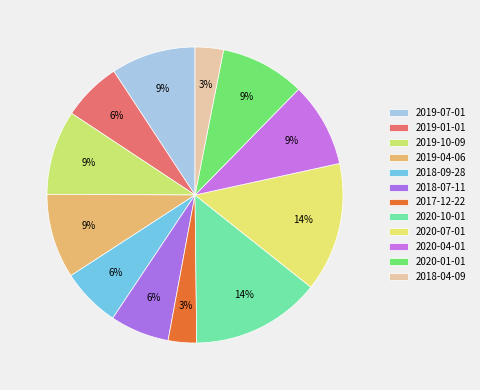

Is 2018-07-11 the majority of the pie?

No